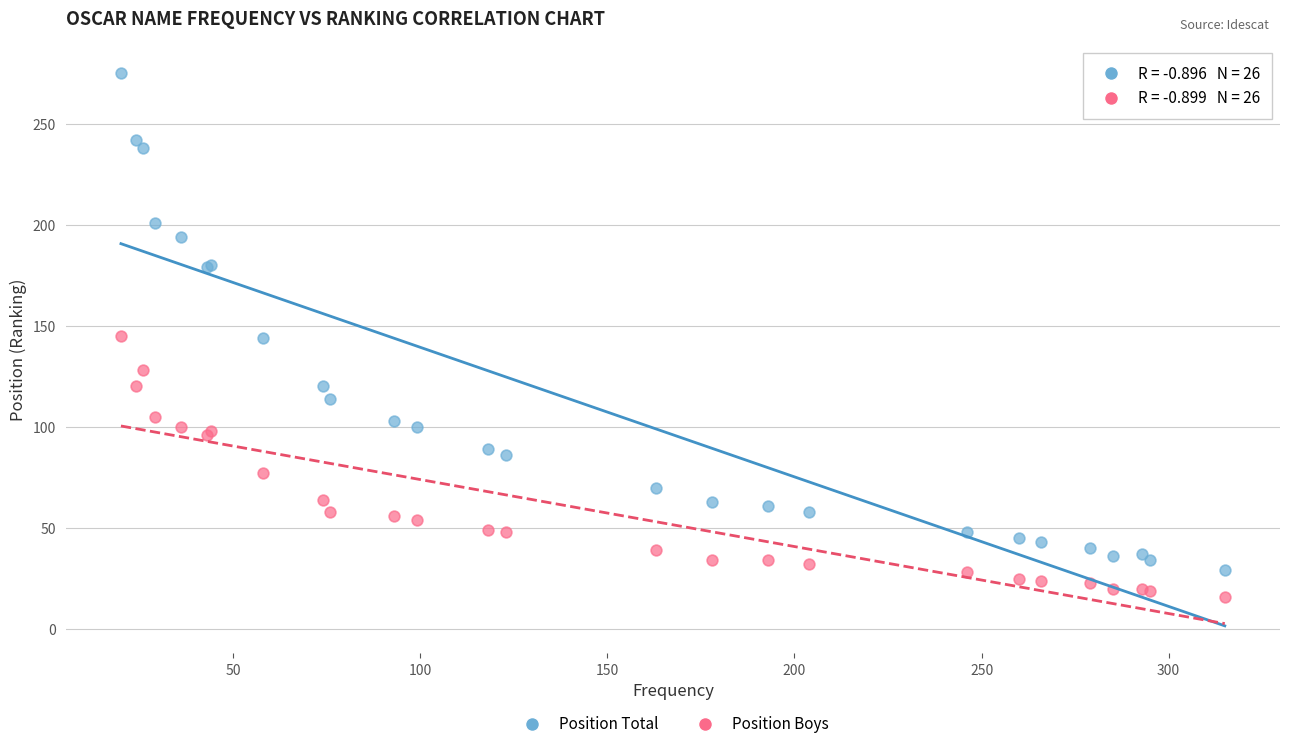

What are all the series names shown in the legend?

Position Total, Position Boys